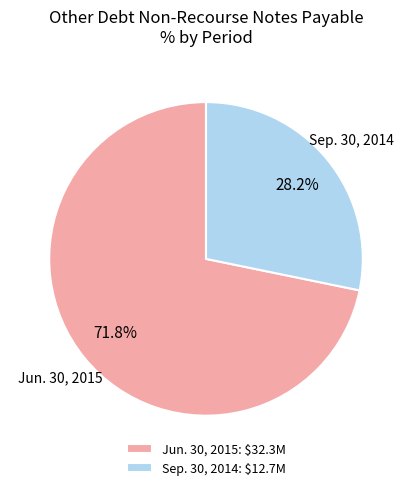

What percentage is NOT represented by Jun. 30, 2015: $32.3M?

28.2%